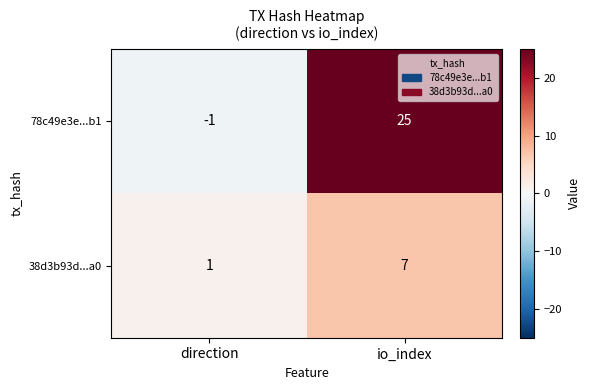

What is the difference between the maximum and minimum values in the 78c49e3e...b1 series?

26